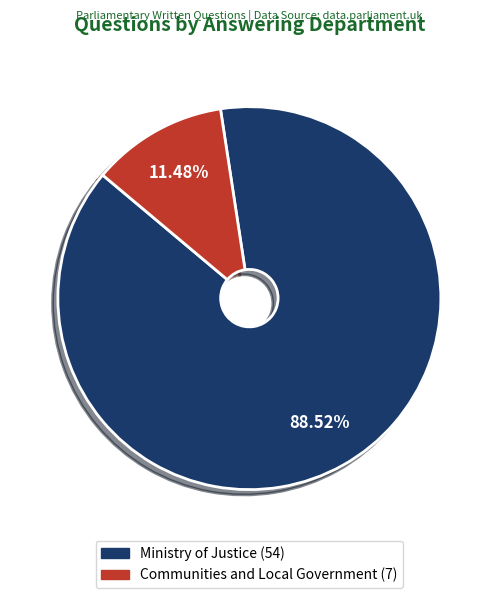

To the nearest percent, what percentage of the pie is Communities and Local Government (7)?

11%